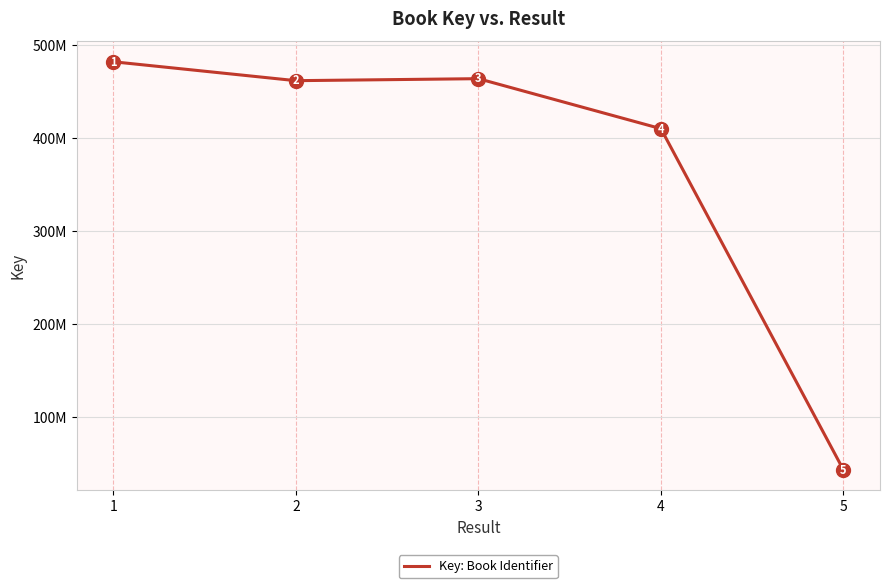

Is this an area chart (filled region under the line)?

No